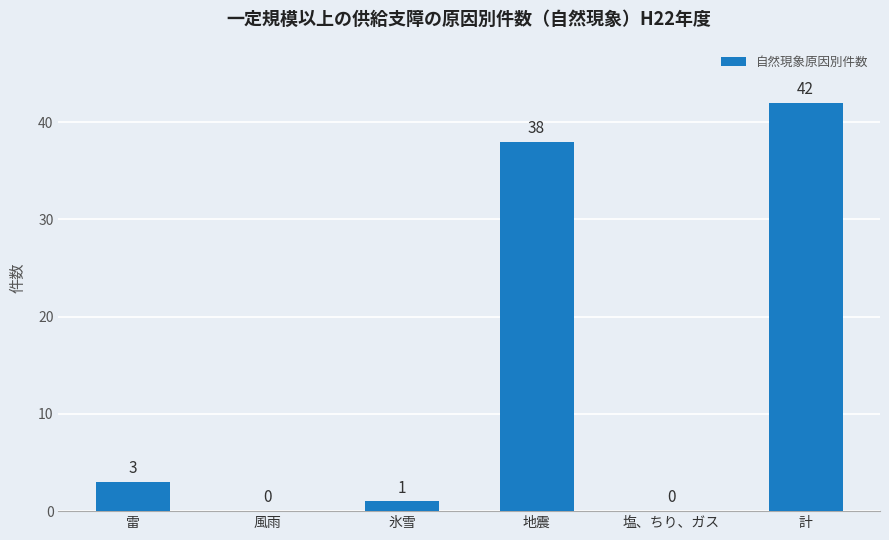

Between 計 and 雷, which is larger?

計